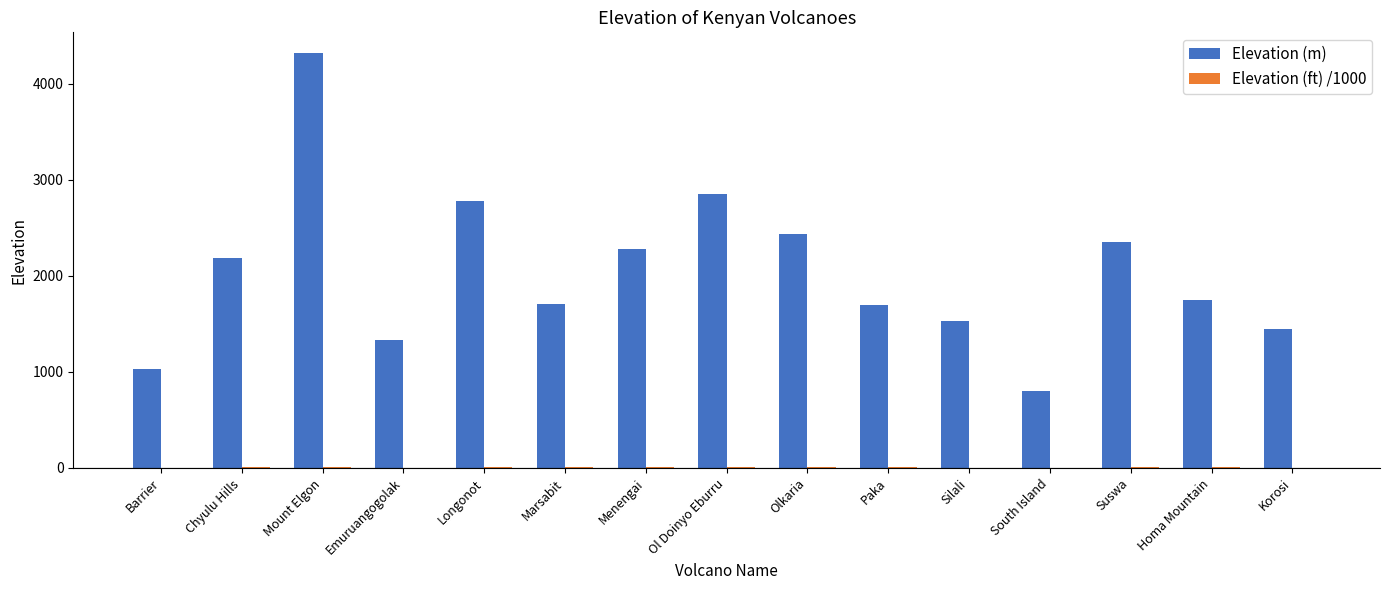

Between Mount Elgon and Suswa, which series saw the biggest shift?

Elevation (m)